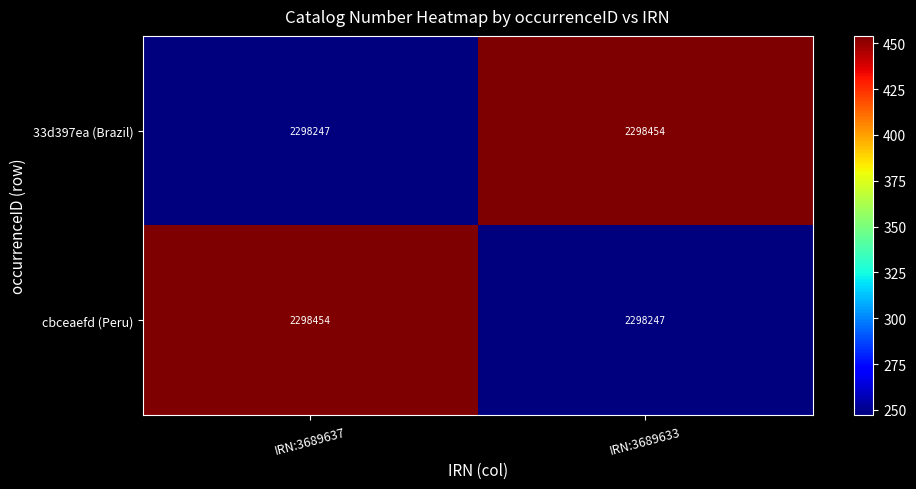

Count the number of categories in the chart.

2